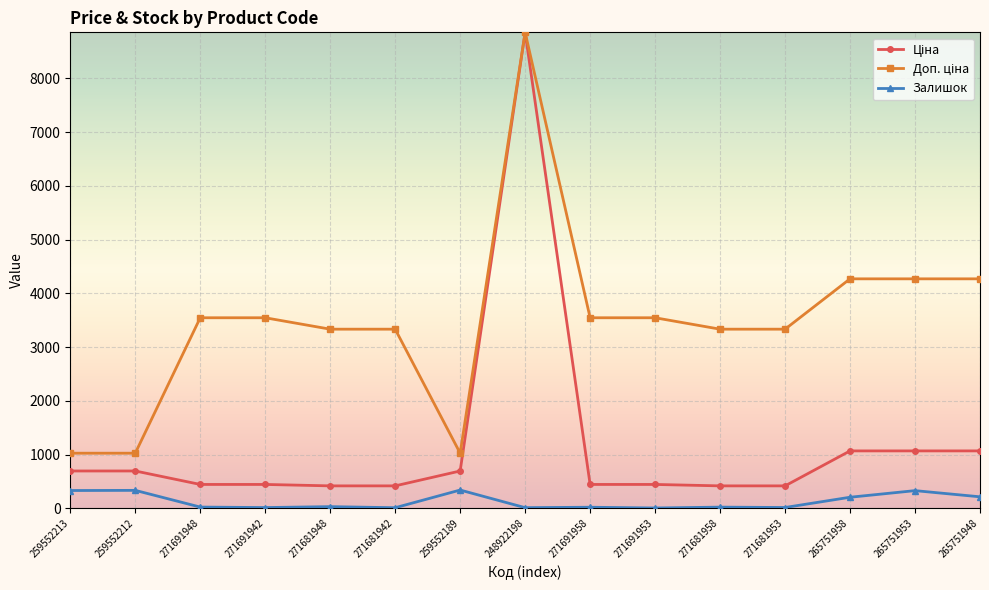

True or false: Залишок has more than 2 interior local peaks.

True